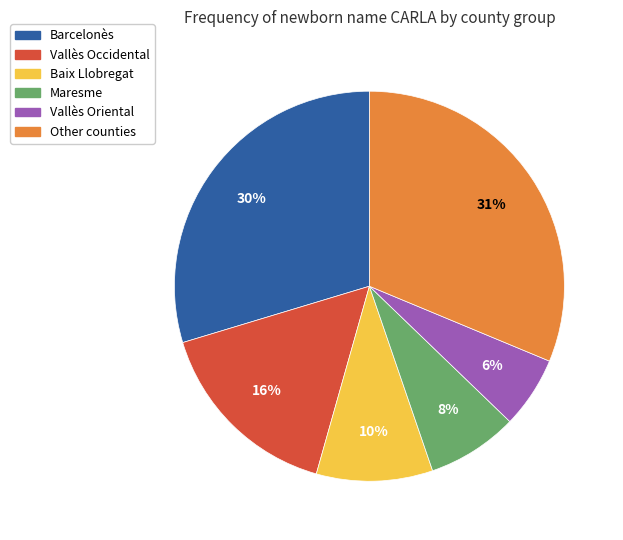

To the nearest percent, what is the combined percentage of Maresme and Other counties?

39%